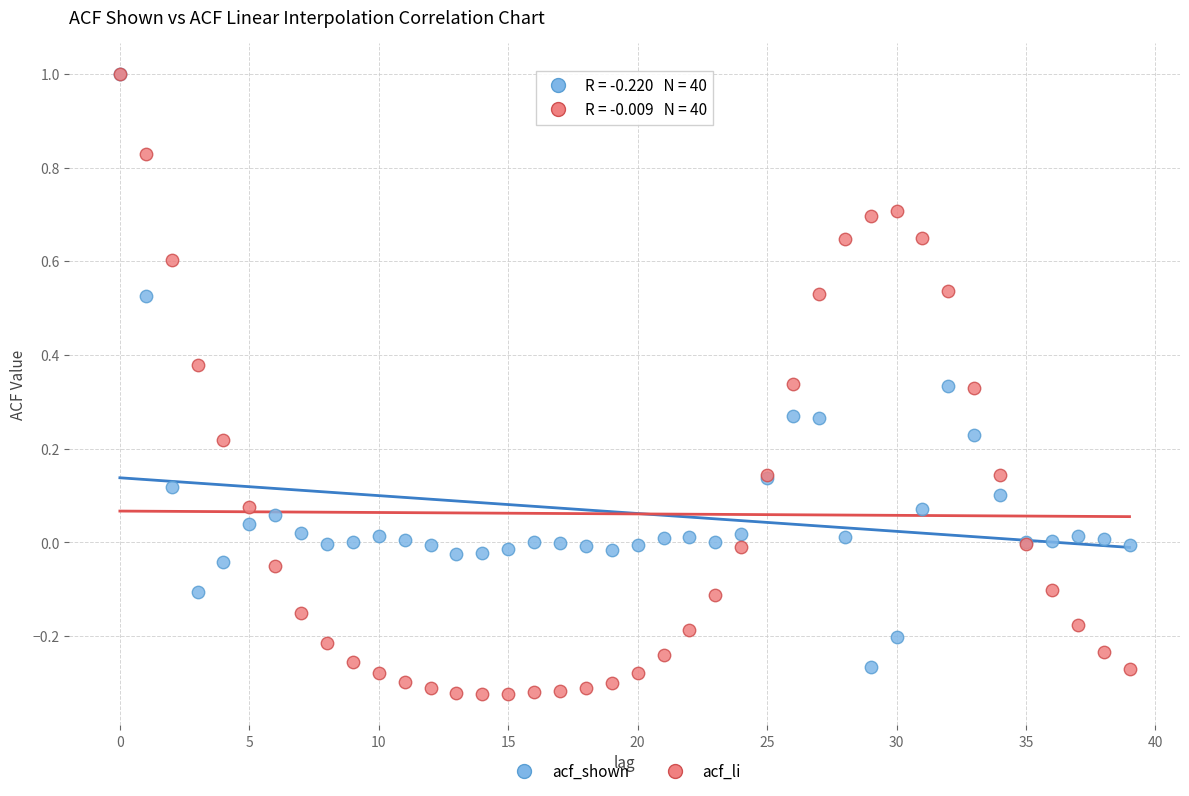

What are all the series names shown in the legend?

acf_shown, acf_li